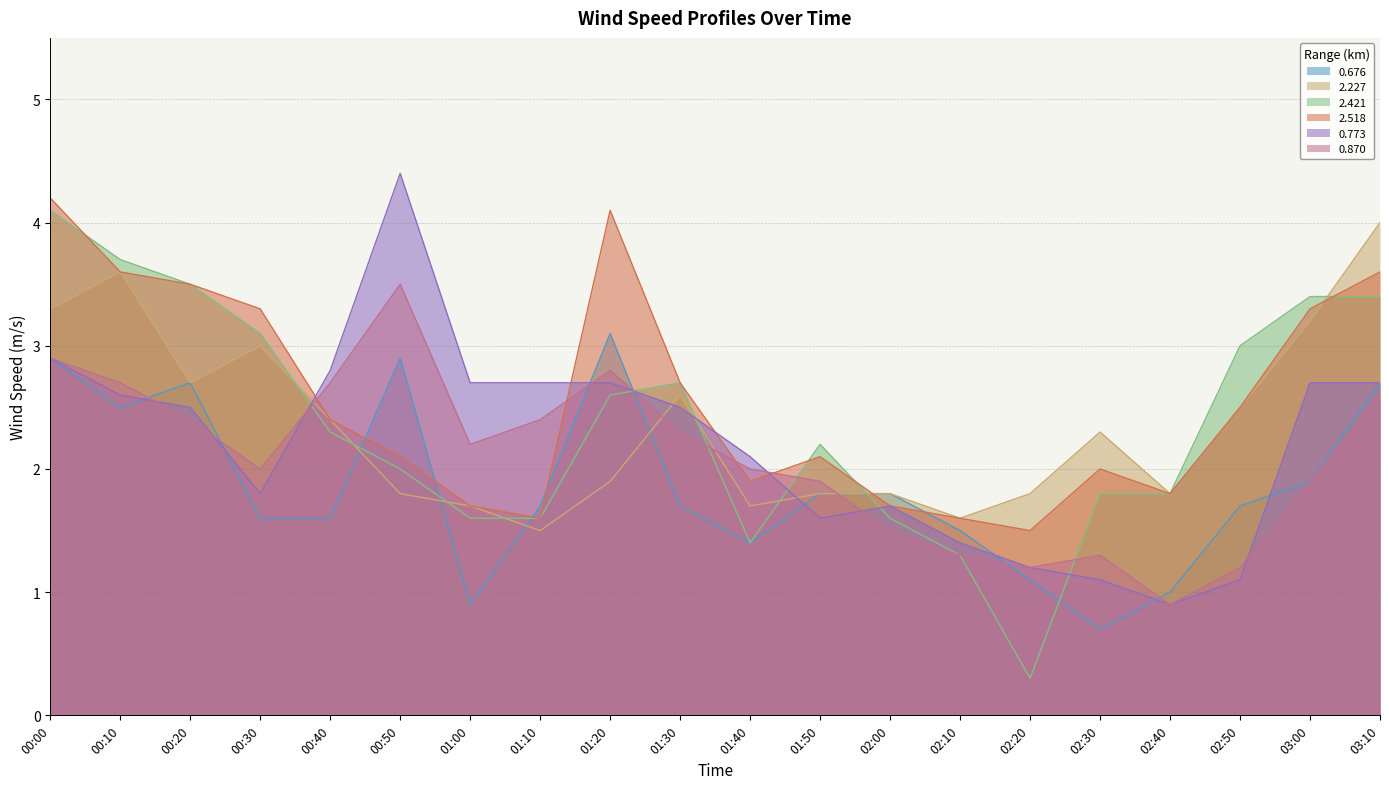

What are all the series names shown in the legend?

0.676, 2.227, 2.421, 2.518, 0.773, 0.870